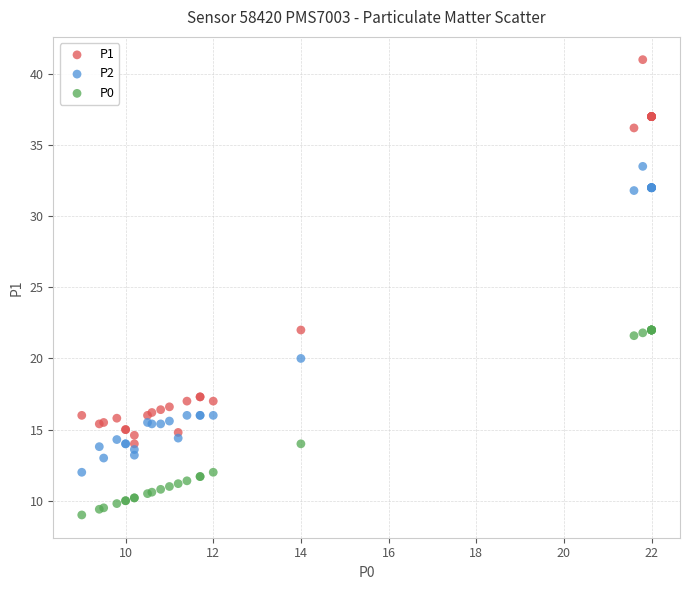

What is the X range (max minus min) for the scatter plot?

13.0